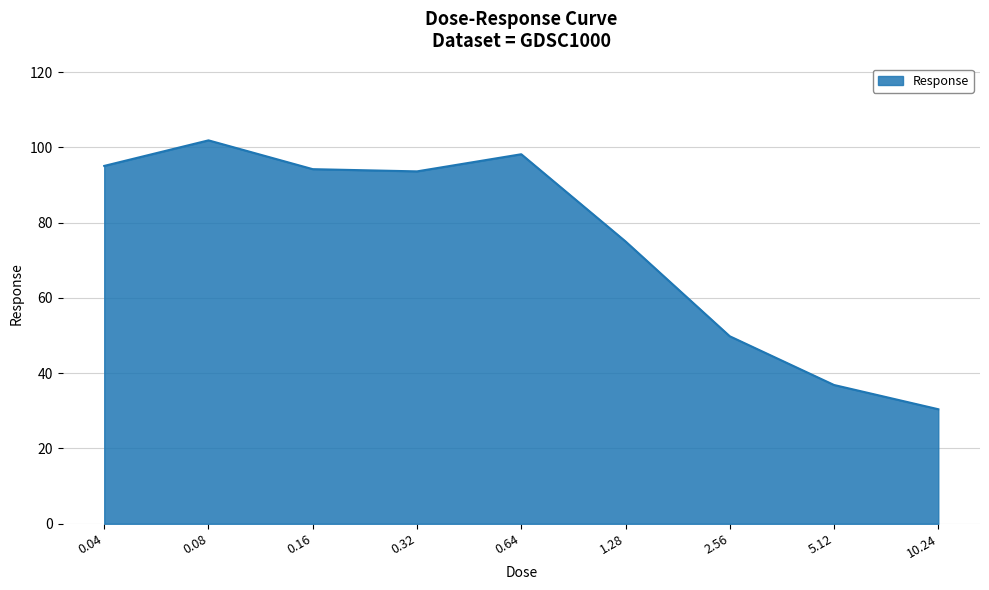

What is the ratio of the value at 2.56 to the value at 0.08?

0.5